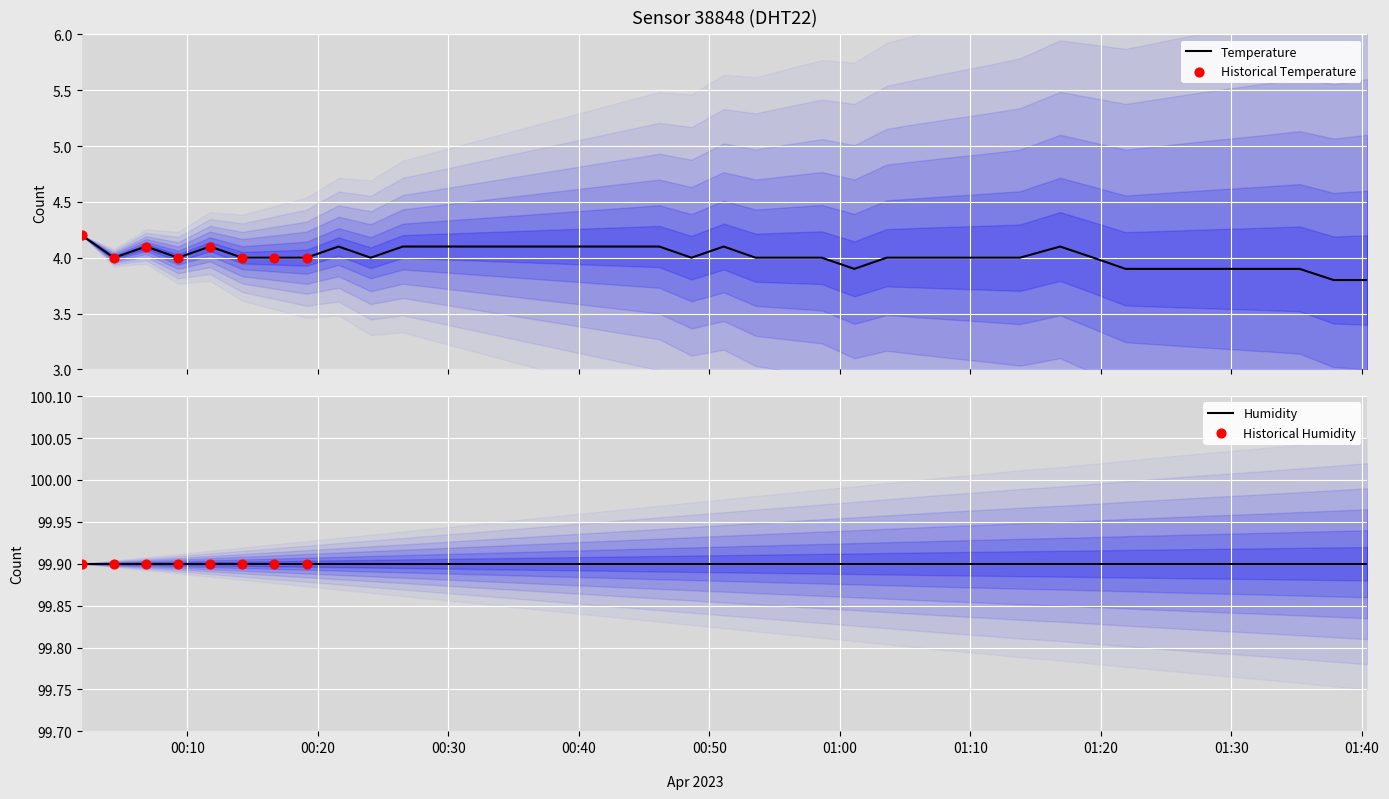

Between 2023-04-06T01:35:14 and 2023-04-06T00:14:12, which is larger?

2023-04-06T00:14:12